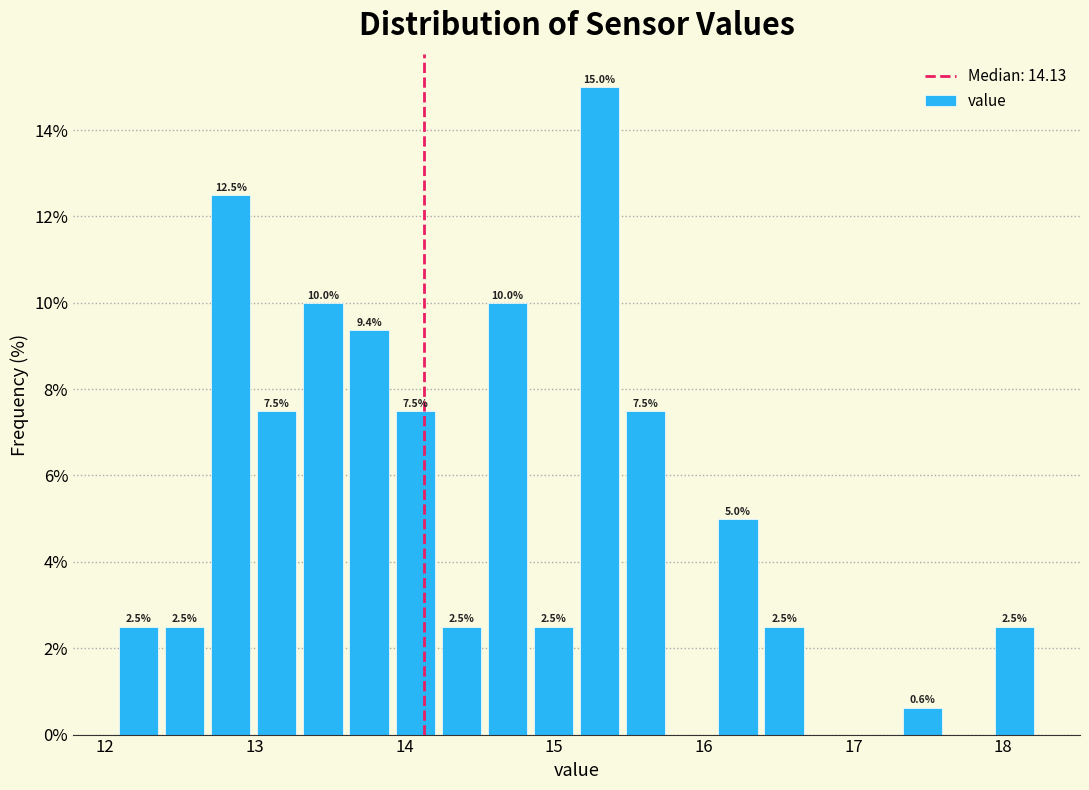

Around what value on the x-axis is the tallest bar? Give the approximate position of its centre, as read against the axis.

15.3